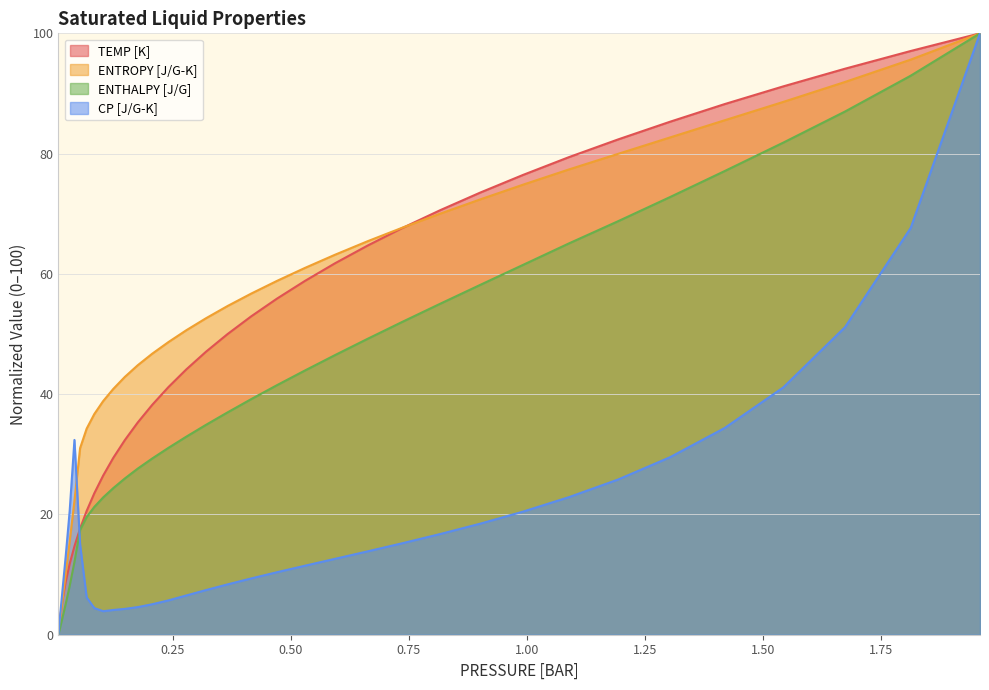

What is the greatest value displayed?

100.0